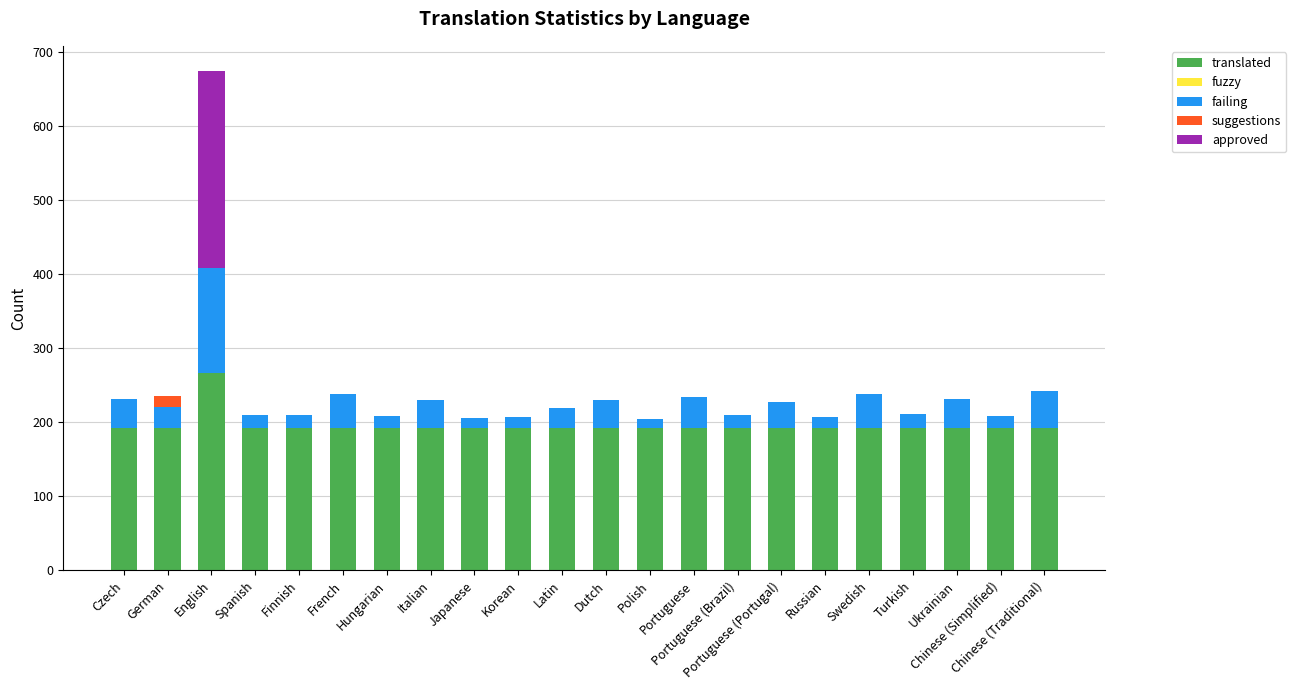

Are the bars grouped side by side (vs. stacked)?

No